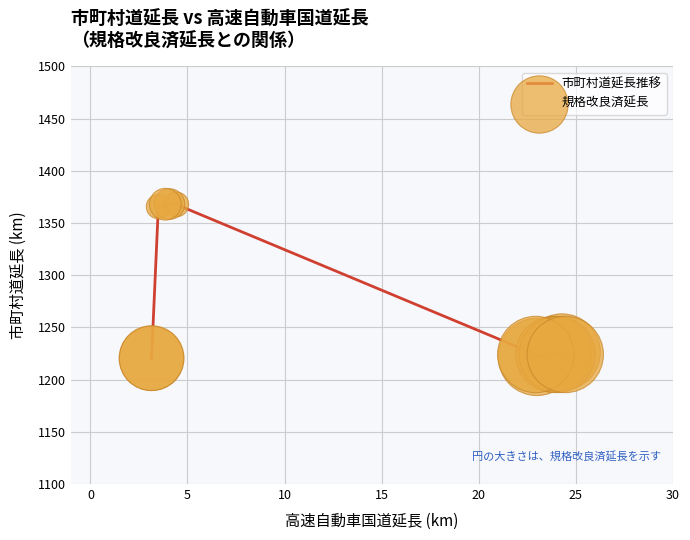

What is the difference between the maximum and minimum values?

147.9